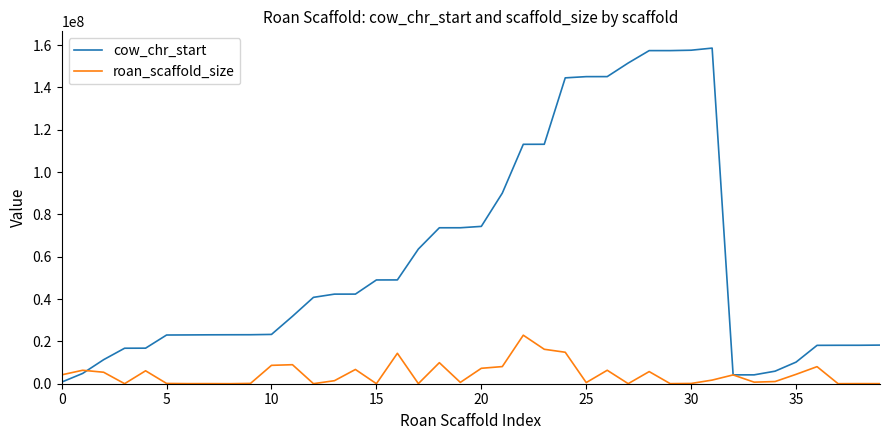

Count the number of data series in this chart.

2